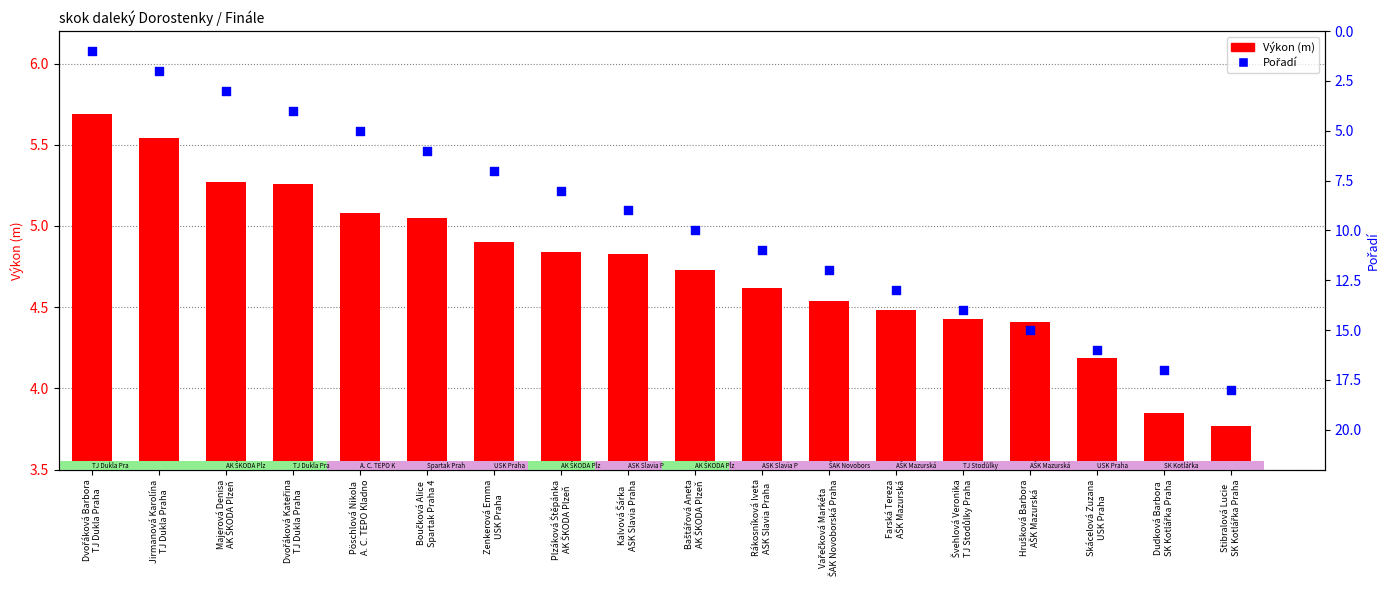

What is the total value across all series at Plzáková Štěpánka
AK ŠKODA Plzeň?

12.8